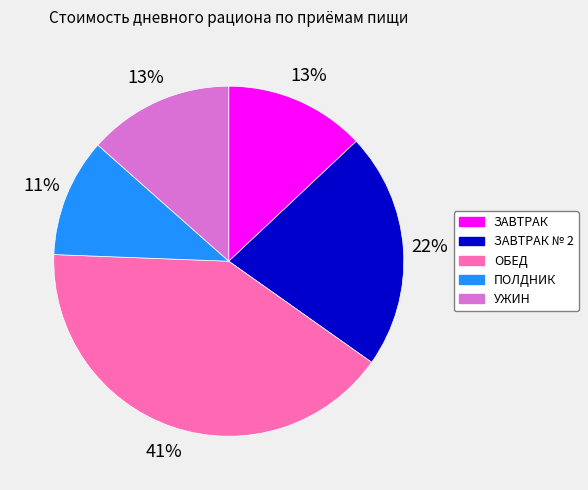

To the nearest percent, what is the average slice percentage?

20%